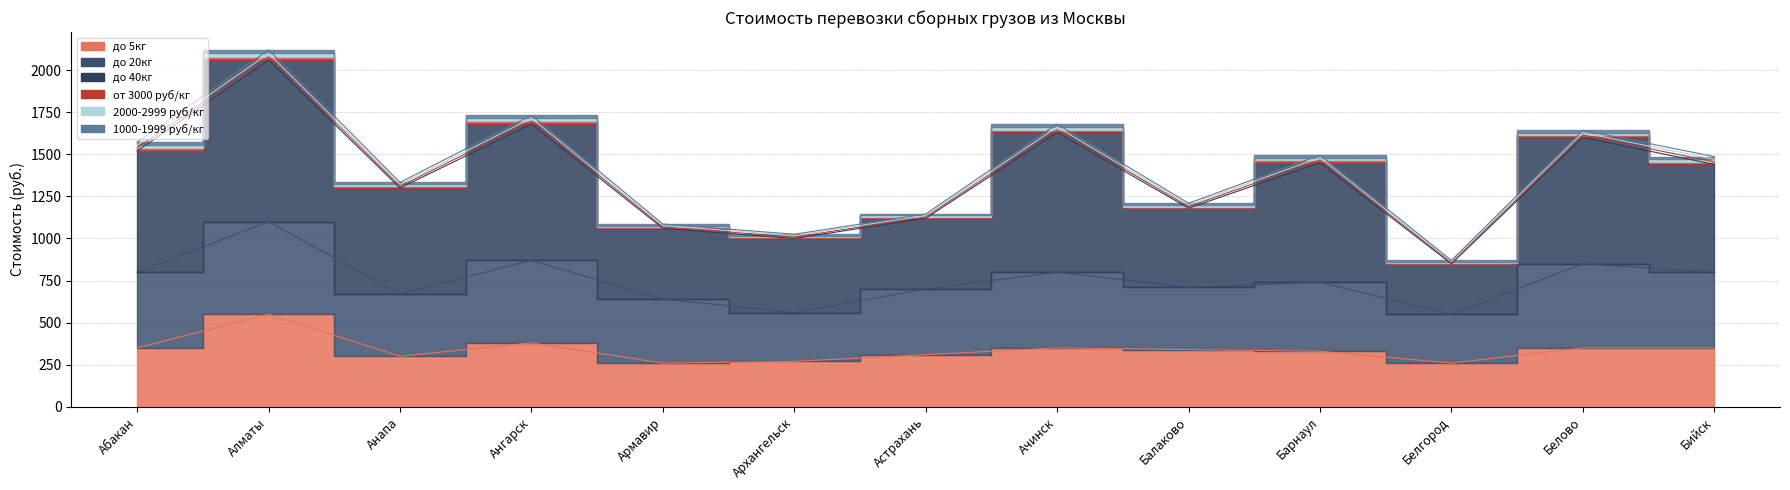

At which category is the sum across all series the highest?

Алматы